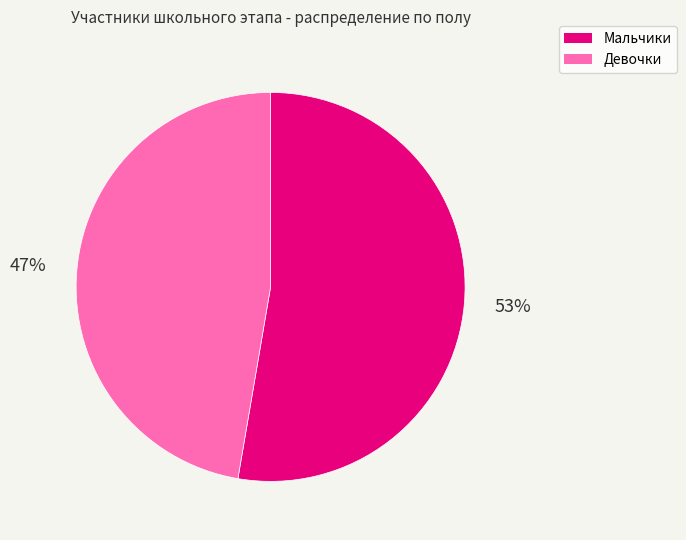

What is the largest slice in the pie chart?

Мальчики